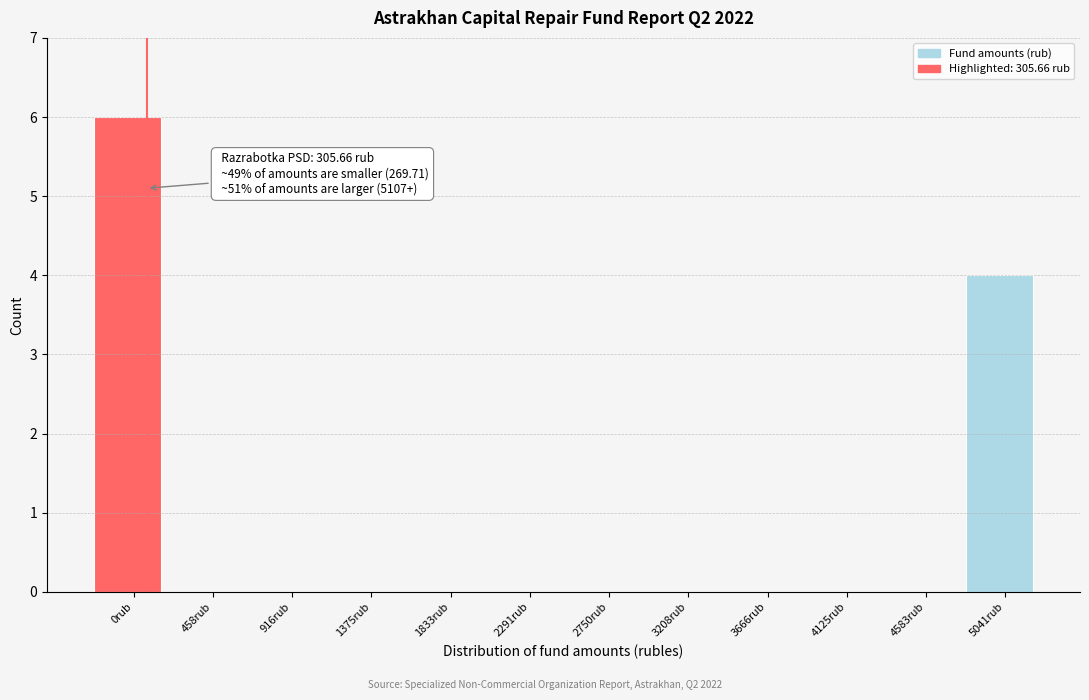

Reading left to right, transcribe all the data shown in this chart.

0rub=6	458rub=0	916rub=0	1375rub=0	1833rub=0	2291rub=0	2750rub=0	3208rub=0	3666rub=0	4125rub=0	4583rub=0	5041rub=4